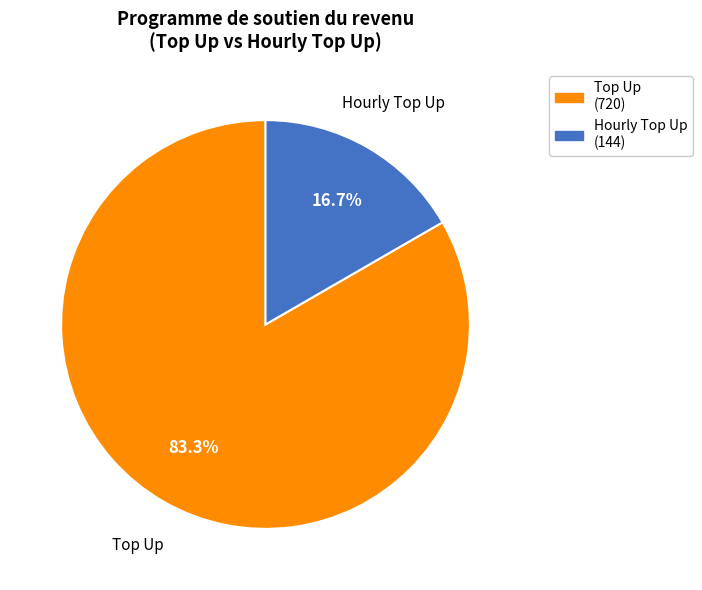

What is the smallest slice in the pie chart?

Hourly Top Up (144)